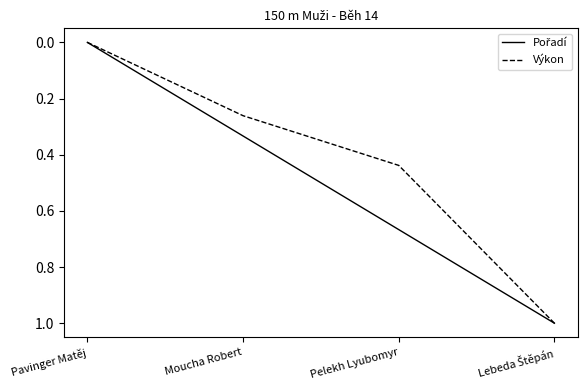

At which label does Výkon reach its minimum?

Pavinger Matěj